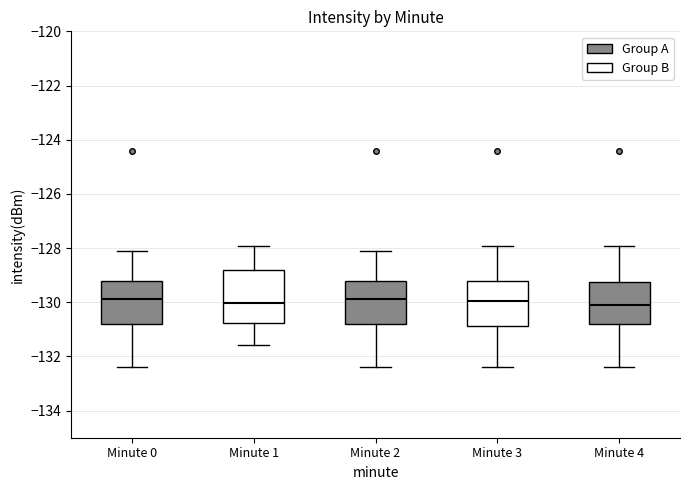

Reading left to right, transcribe this box plot: for each box, give where its median line is, the range the box spans, and where its two whiskers end, as read against the y-axis. The values are not printed on the chart, so give them approximately, as read against the axis.

Minute 0: median -129.8, box -130.8 to -129.2, whiskers -132.4 to -128.2
Minute 1: median -130.0, box -130.8 to -128.8, whiskers -131.6 to -128.0
Minute 2: median -129.8, box -130.8 to -129.2, whiskers -132.4 to -128.2
Minute 3: median -130.0, box -130.8 to -129.2, whiskers -132.4 to -128.0
Minute 4: median -130.2, box -130.8 to -129.2, whiskers -132.4 to -128.0